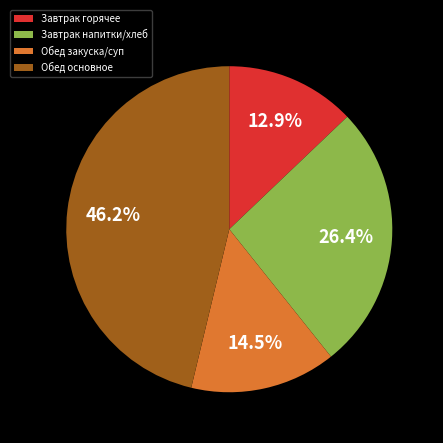

Is there a majority slice in this chart?

No